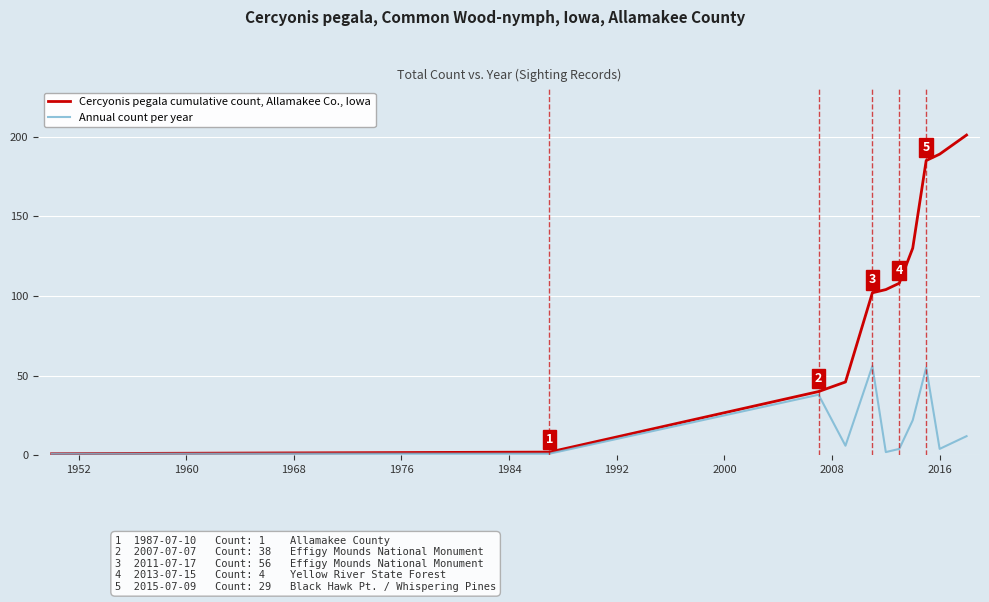

Does the chart have visible grid lines?

Yes